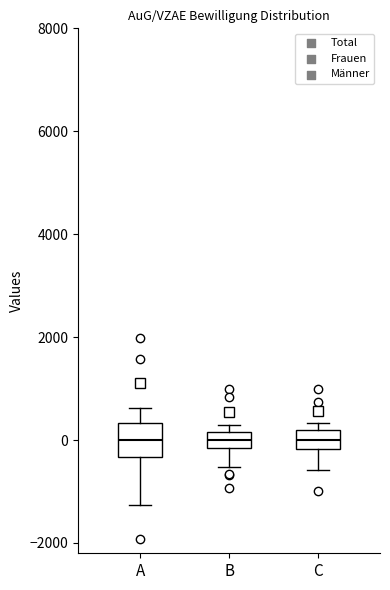

Reading left to right, transcribe this box plot: for each box, give where its median line is, the range the box spans, and where its two whiskers end, as read against the y-axis. The values are not printed on the chart, so give them approximately, as read against the axis.

A: median 0, box -400 to 400, whiskers -1200 to 600
B: median 0, box -200 to 200, whiskers -600 to 200 (just above the box's upper edge)
C: median 0, box -200 to 200, whiskers -600 to 400